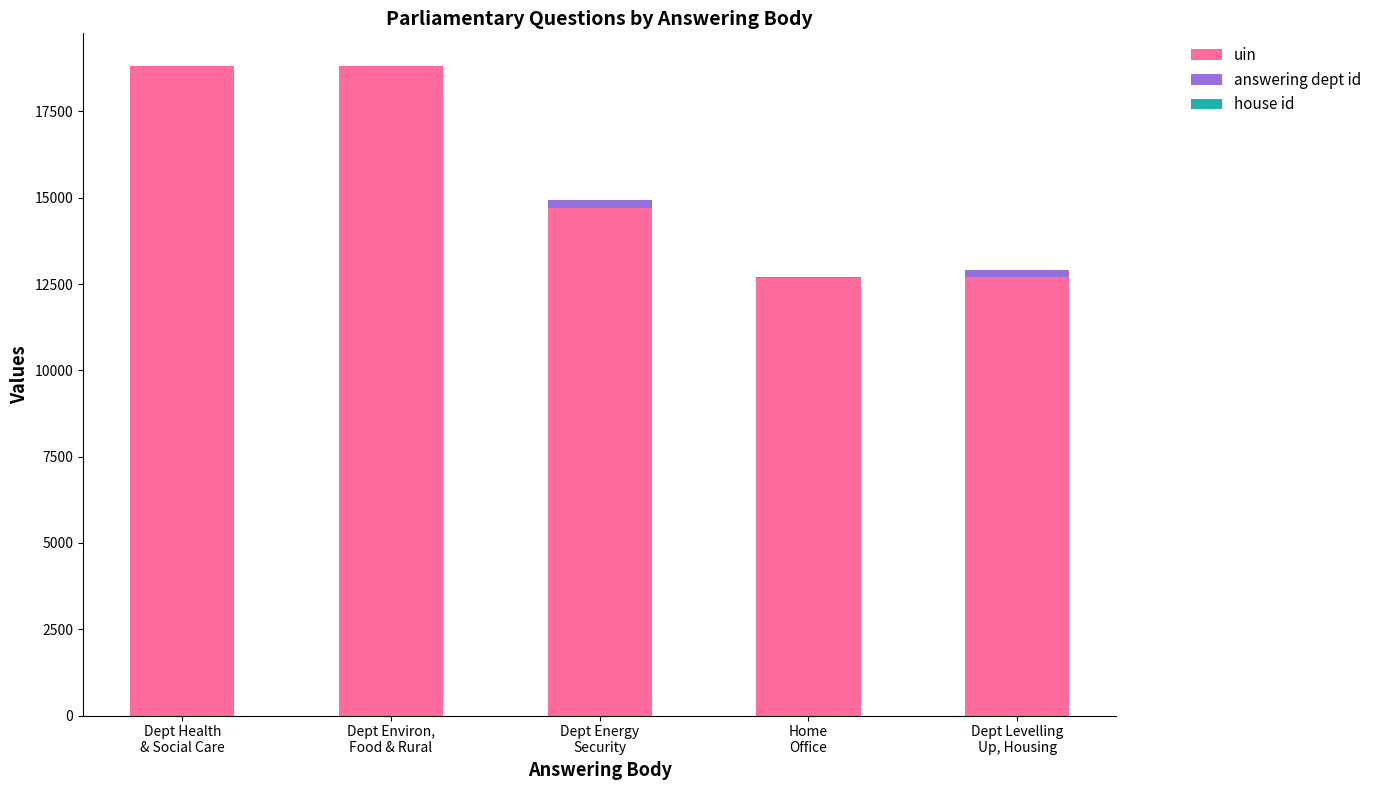

What is the highest value of the uin series?

18804